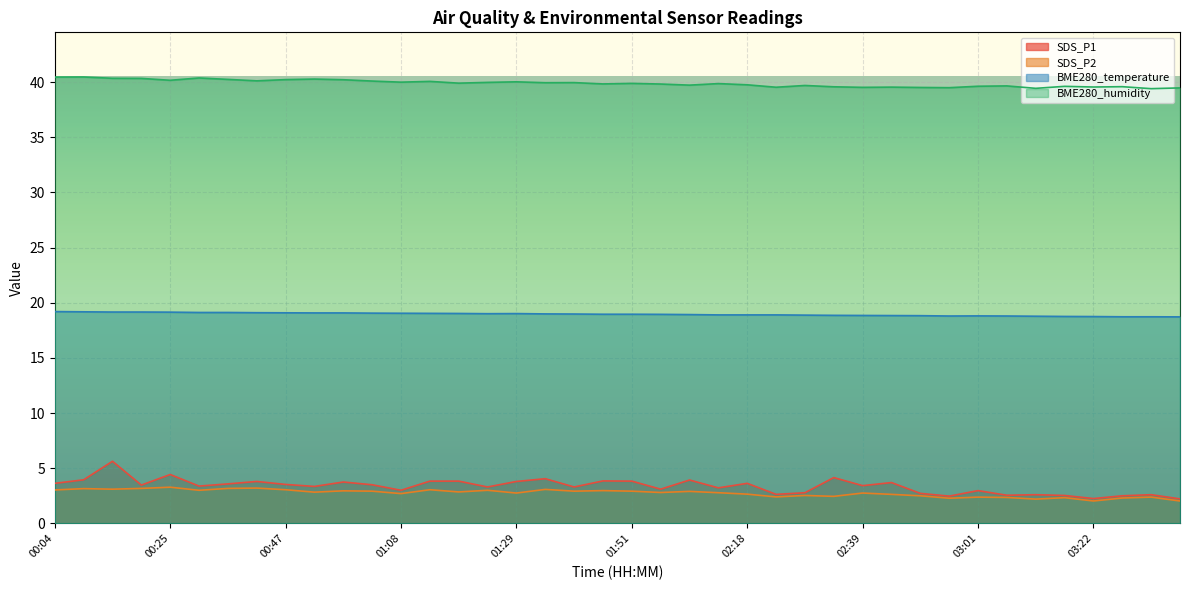

What is the value of the SDS_P1 point at the 39th from the left?

2.6